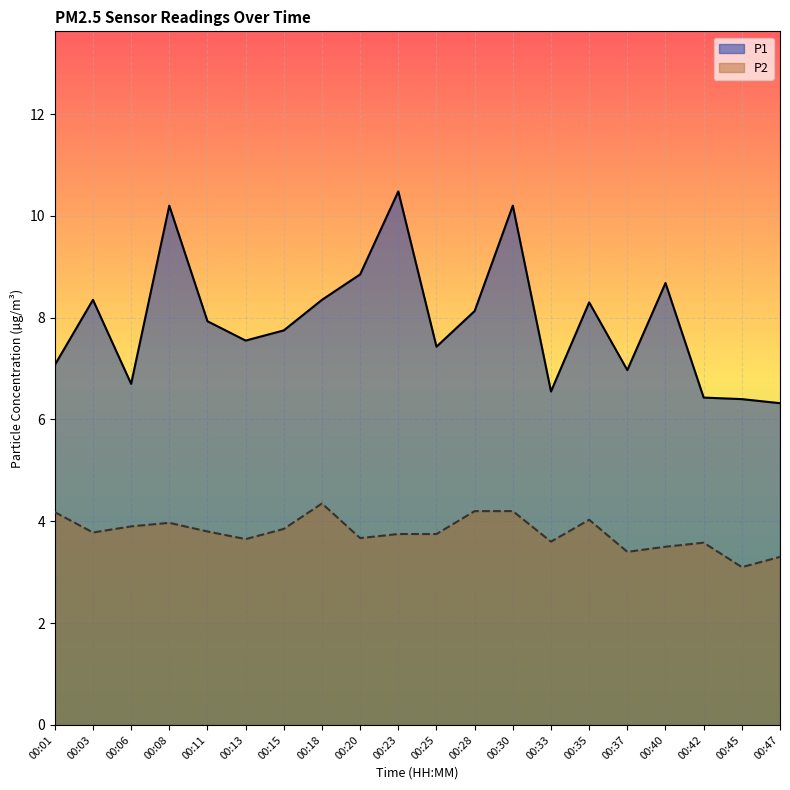

True or false: P1 has a value of 8.1 at 00:28.

True